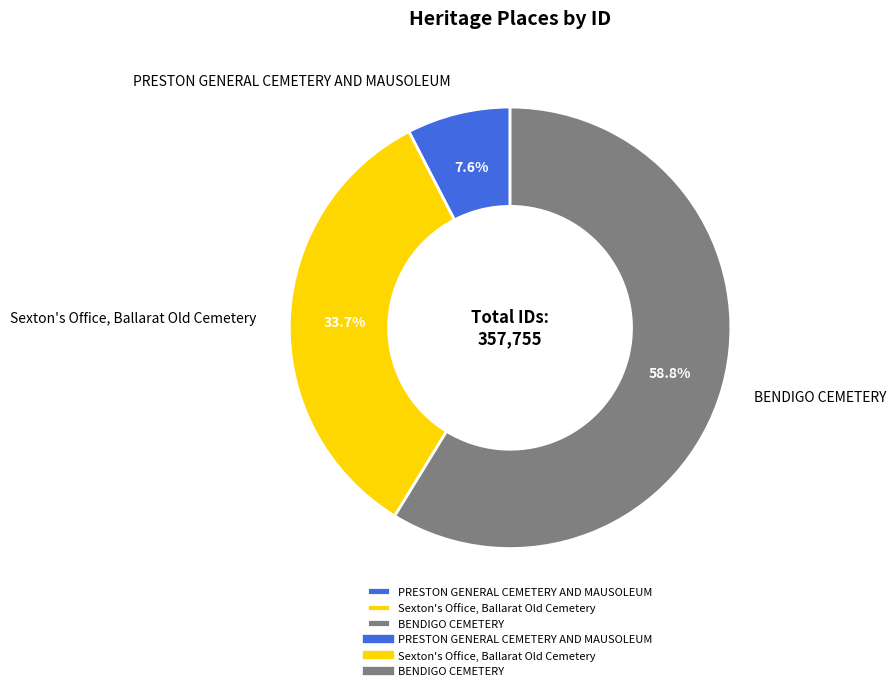

To the nearest percent, what is the difference between the Sexton's Office, Ballarat Old Cemetery and BENDIGO CEMETERY slice percentages?

25%